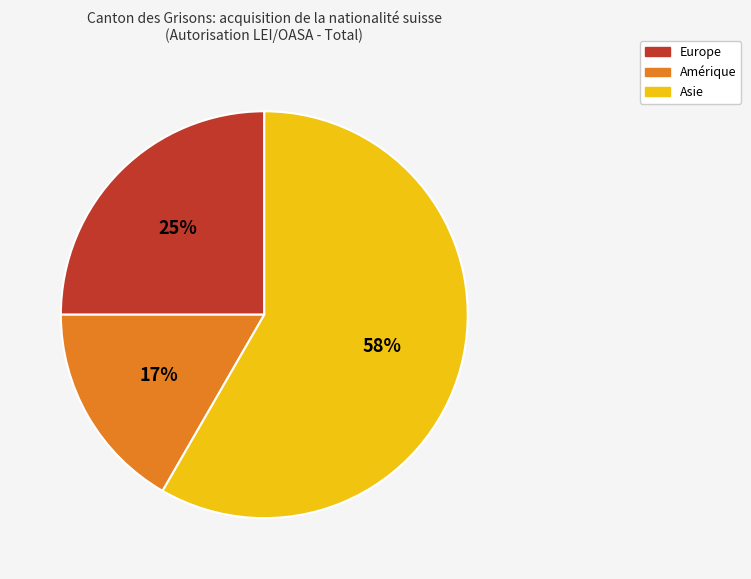

How many slices are in this pie chart?

3